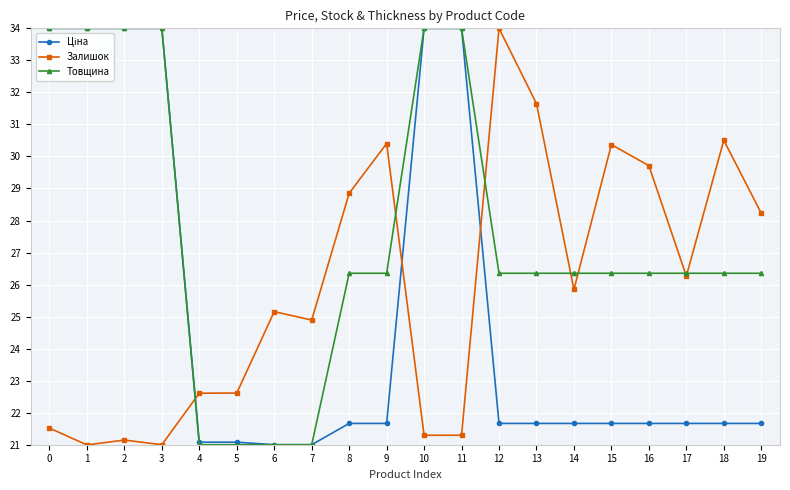

Where is Залишок nearest to the value 27?

17